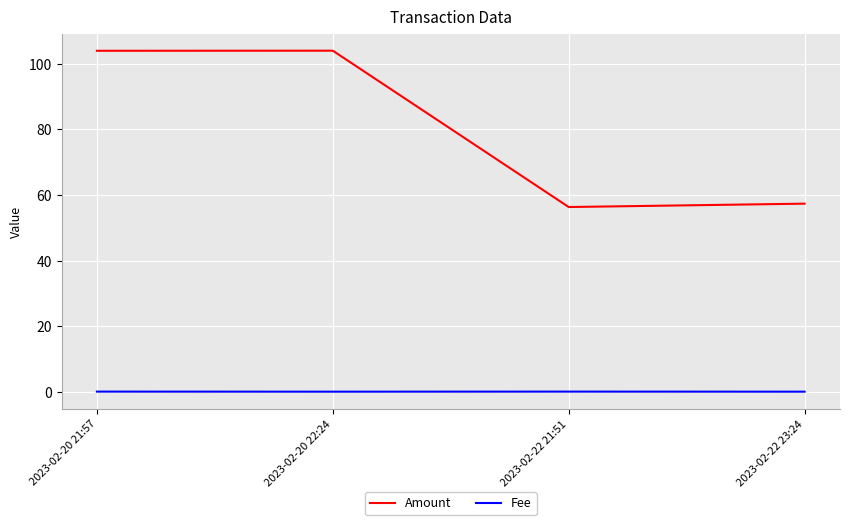

At which category does Amount reach its first local peak?

2023-02-20 22:24